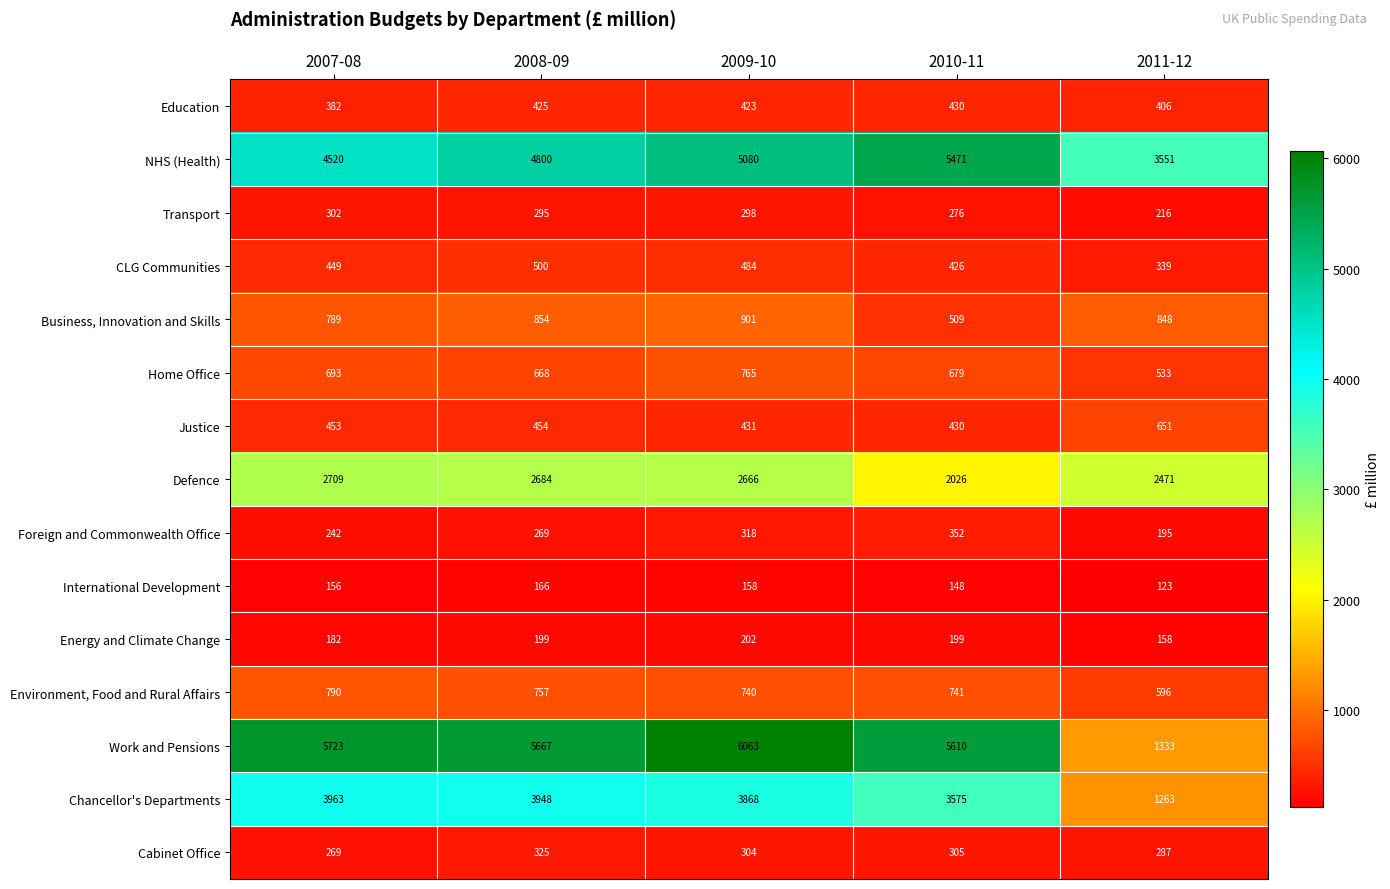

What is the sum of the Environment, Food and Rural Affairs values at 2010-11 and 2008-09?

1498